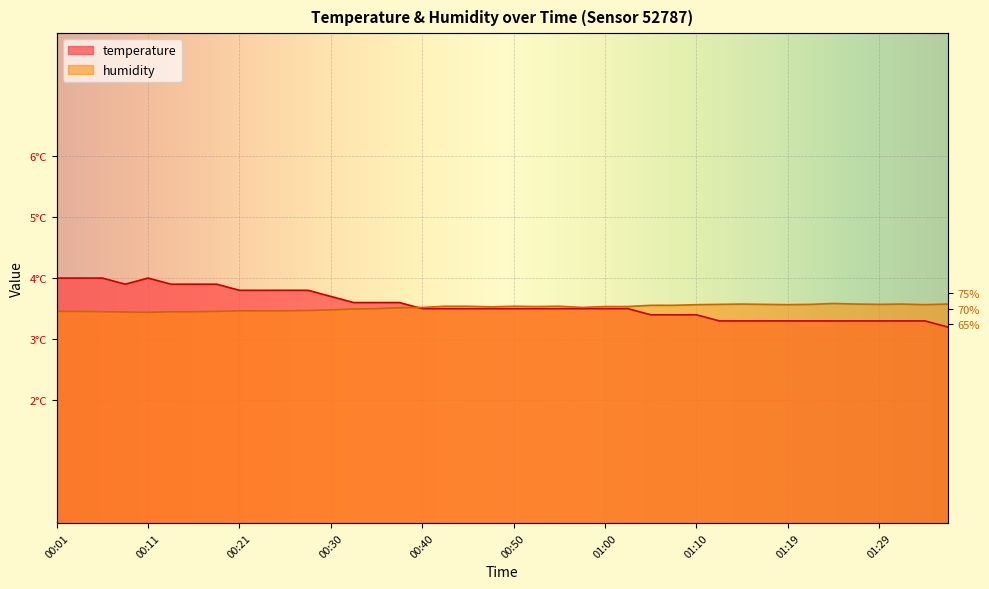

How many interior local valleys does the temperature series have?

1